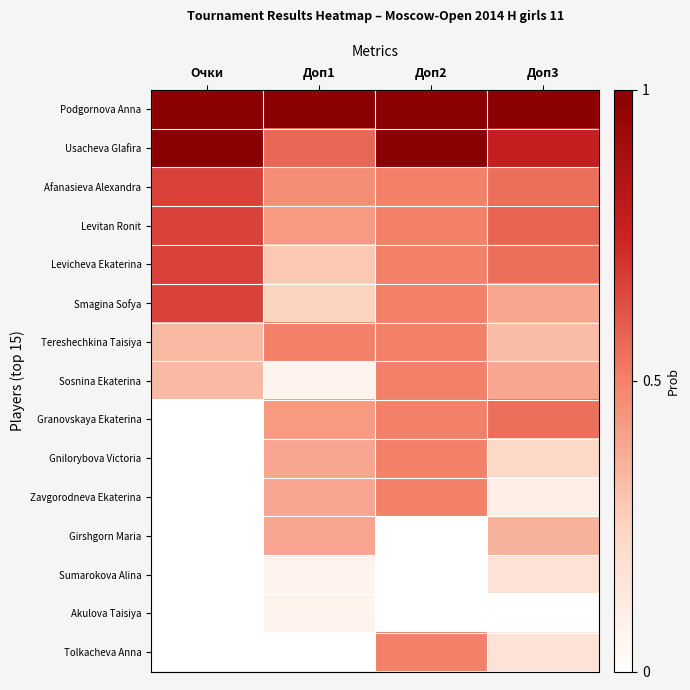

Reading left to right, list all the values displayed in this chart.

Podgornova Anna: Очки=1.0	Доп1=1.0	Доп2=1.0	Доп3=1.0
Usacheva Glafira: Очки=1.0	Доп1=0.6	Доп2=1.0	Доп3=0.8
Afanasieva Alexandra: Очки=0.7	Доп1=0.5	Доп2=0.5	Доп3=0.5
Levitan Ronit: Очки=0.7	Доп1=0.4	Доп2=0.5	Доп3=0.6
Levicheva Ekaterina: Очки=0.7	Доп1=0.3	Доп2=0.5	Доп3=0.5
Smagina Sofya: Очки=0.7	Доп1=0.2	Доп2=0.5	Доп3=0.4
Tereshechkina Taisiya: Очки=0.3	Доп1=0.5	Доп2=0.5	Доп3=0.3
Sosnina Ekaterina: Очки=0.3	Доп1=0.1	Доп2=0.5	Доп3=0.4
Granovskaya Ekaterina: Очки=0.0	Доп1=0.4	Доп2=0.5	Доп3=0.5
Gnilorybova Victoria: Очки=0.0	Доп1=0.4	Доп2=0.5	Доп3=0.2
Zavgorodneva Ekaterina: Очки=0.0	Доп1=0.4	Доп2=0.5	Доп3=0.1
Girshgorn Maria: Очки=0.0	Доп1=0.4	Доп2=0.0	Доп3=0.4
Sumarokova Alina: Очки=0.0	Доп1=0.1	Доп2=0.0	Доп3=0.2
Akulova Taisiya: Очки=0.0	Доп1=0.1	Доп2=0.0	Доп3=0.0
Tolkacheva Anna: Очки=0.0	Доп1=0.0	Доп2=0.5	Доп3=0.2